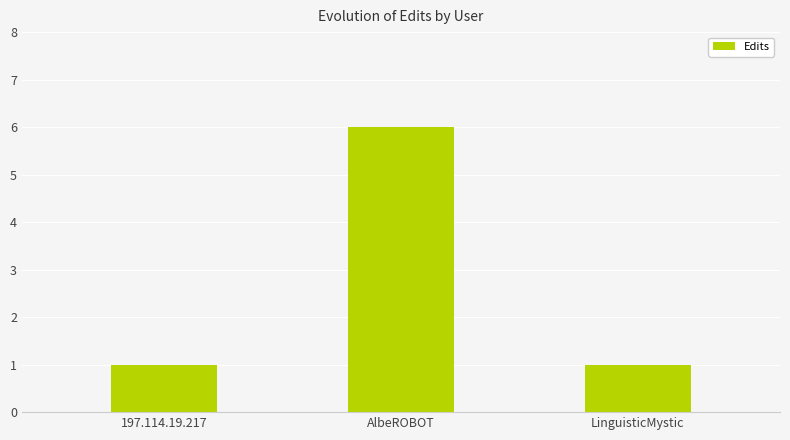

Reading right to left, what are all the values shown in this chart?

LinguisticMystic=1	AlbeROBOT=6	197.114.19.217=1